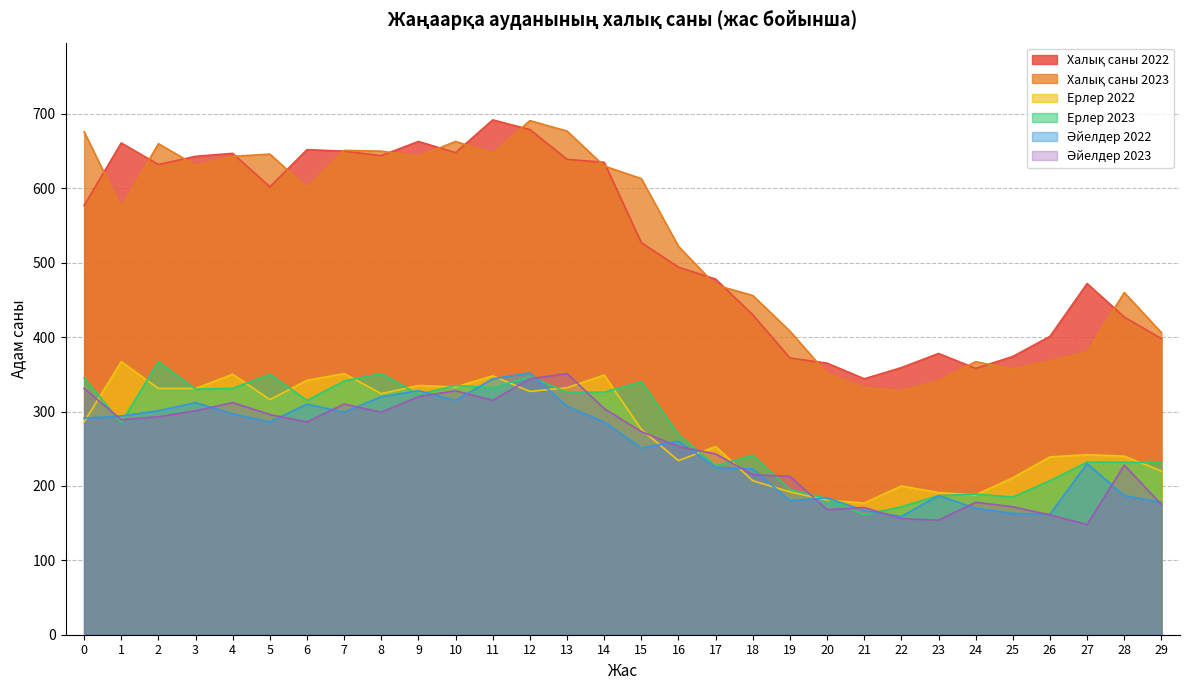

What is the sum of all Ерлер 2022 values?

8273